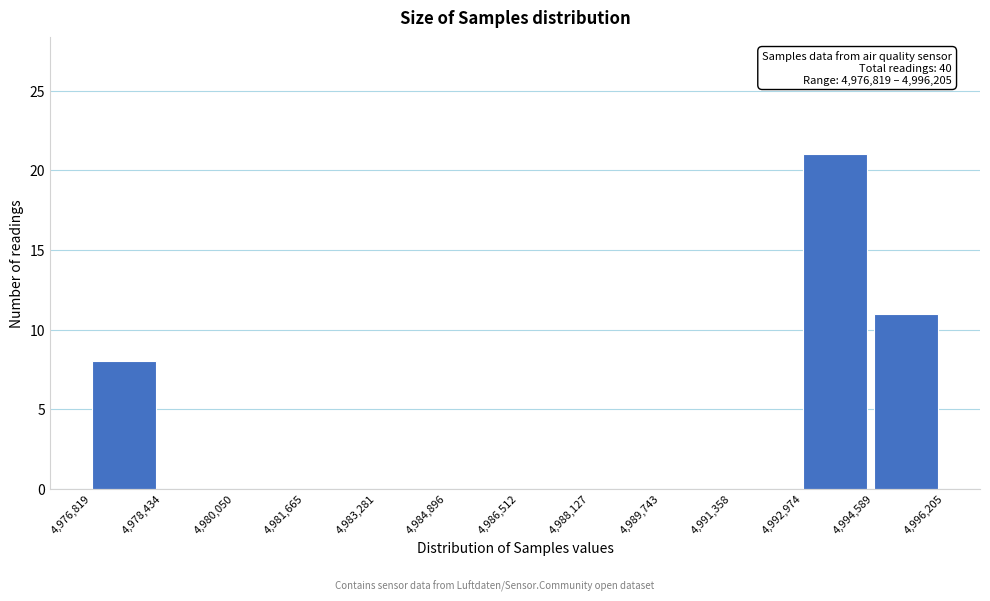

Over which range of the x-axis is the bar tallest?

4,992,974 to 4,994,589